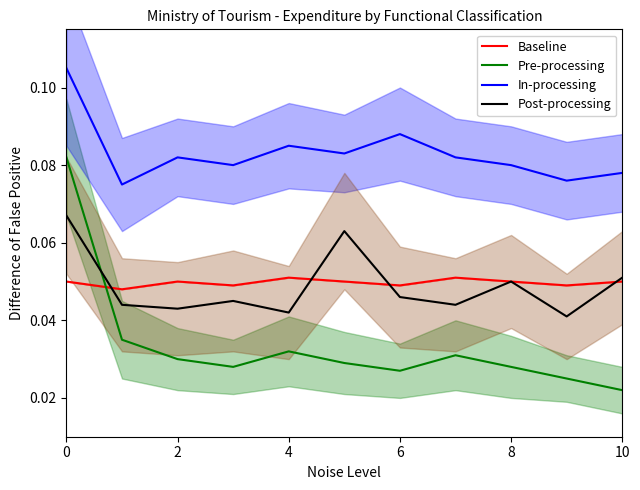

How many lines are shown in the chart?

4